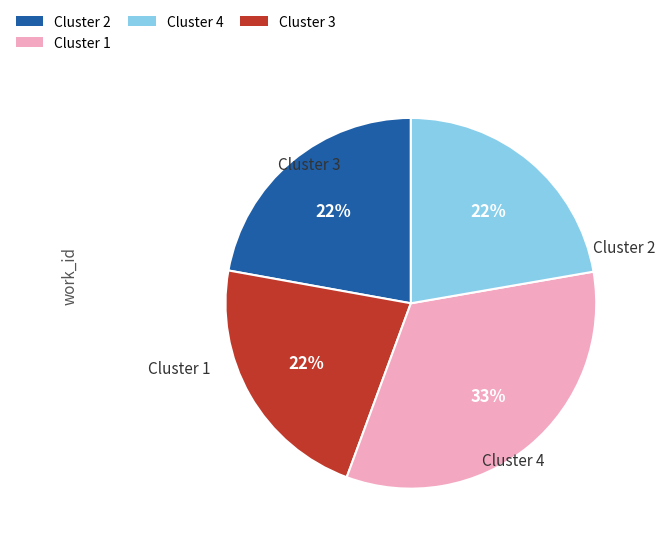

Does any single category account for the majority?

No